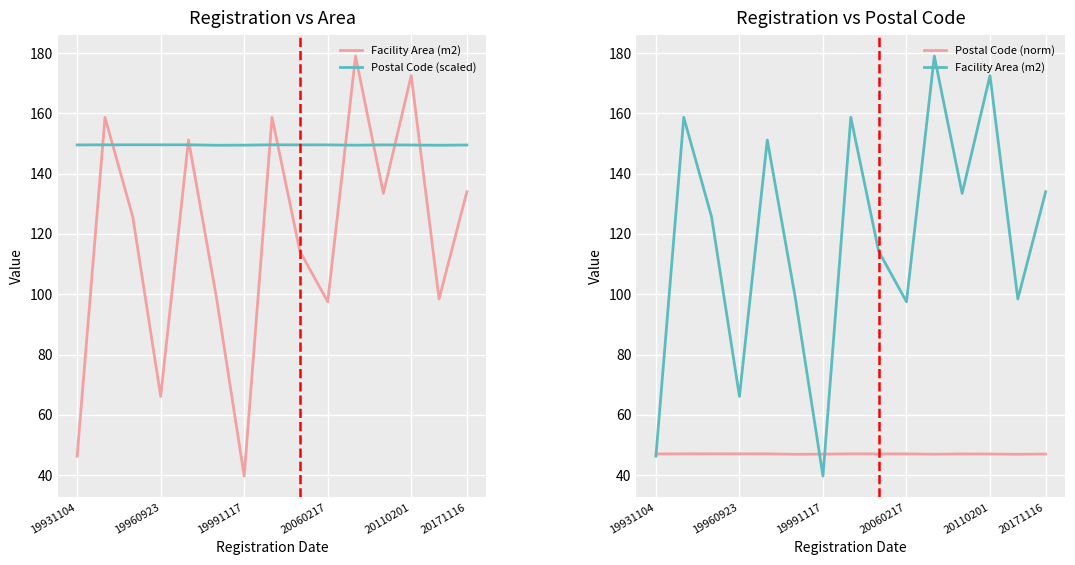

What is the approximate value of Postal Code (norm) at 20171116?

47.0